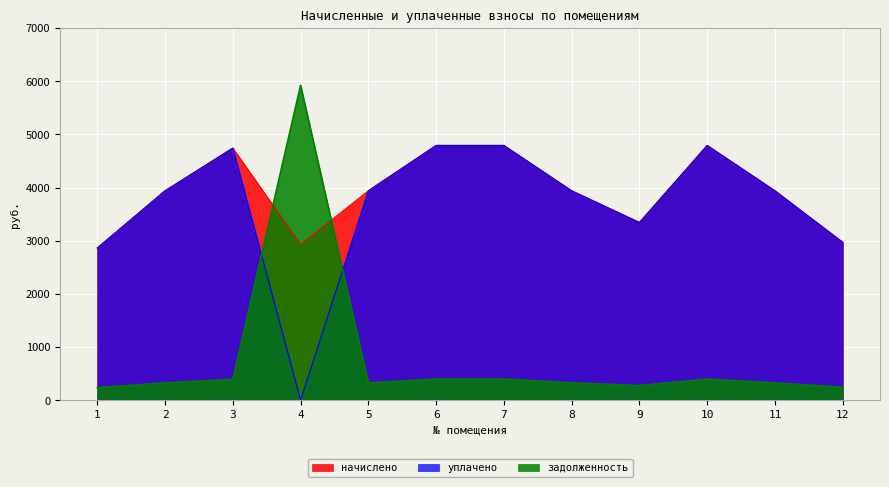

True or false: задолженность has more than 2 points higher than both neighbors.

False